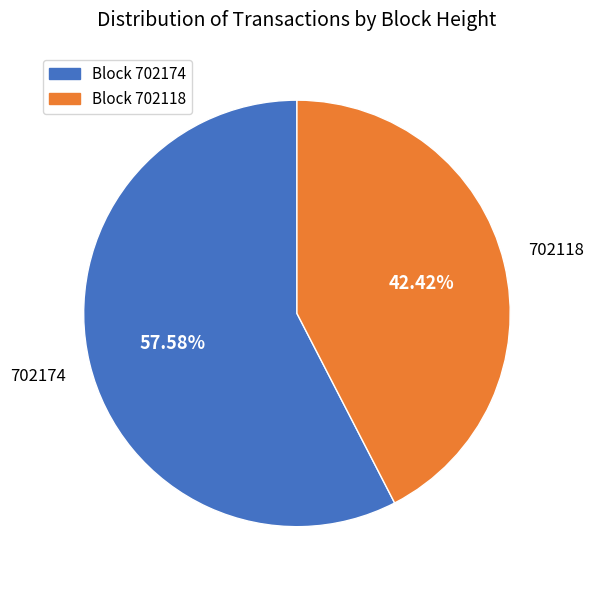

Does any single category account for the majority?

Yes